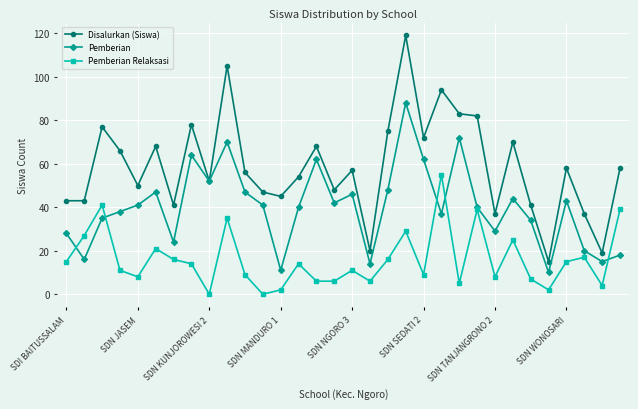

Rank the series by their average value, from highest to lowest.

Disalurkan (Siswa), Pemberian, Pemberian Relaksasi